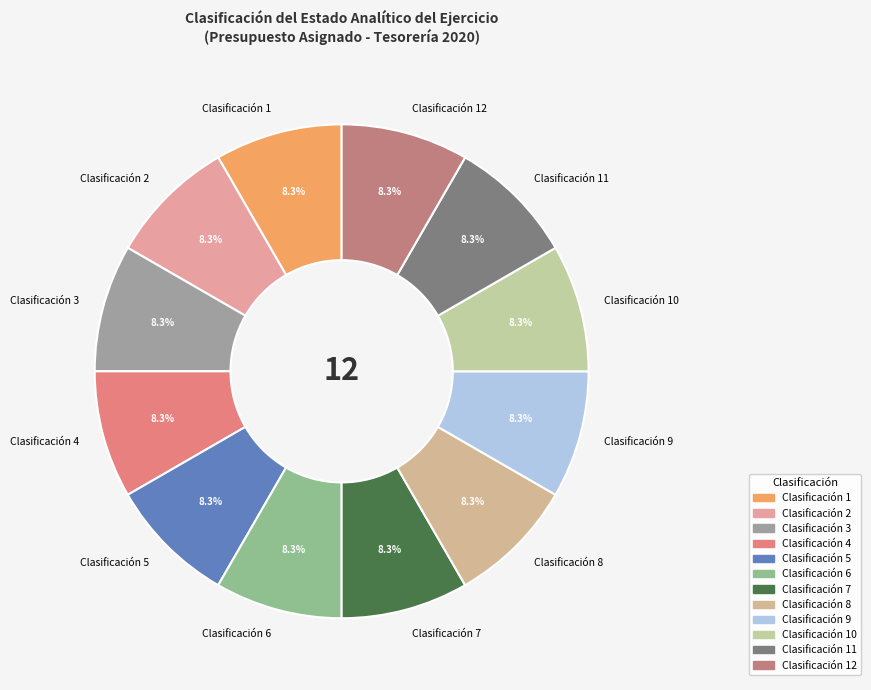

Combined, do Clasificación 4 and Clasificación 2 account for over 50%?

No